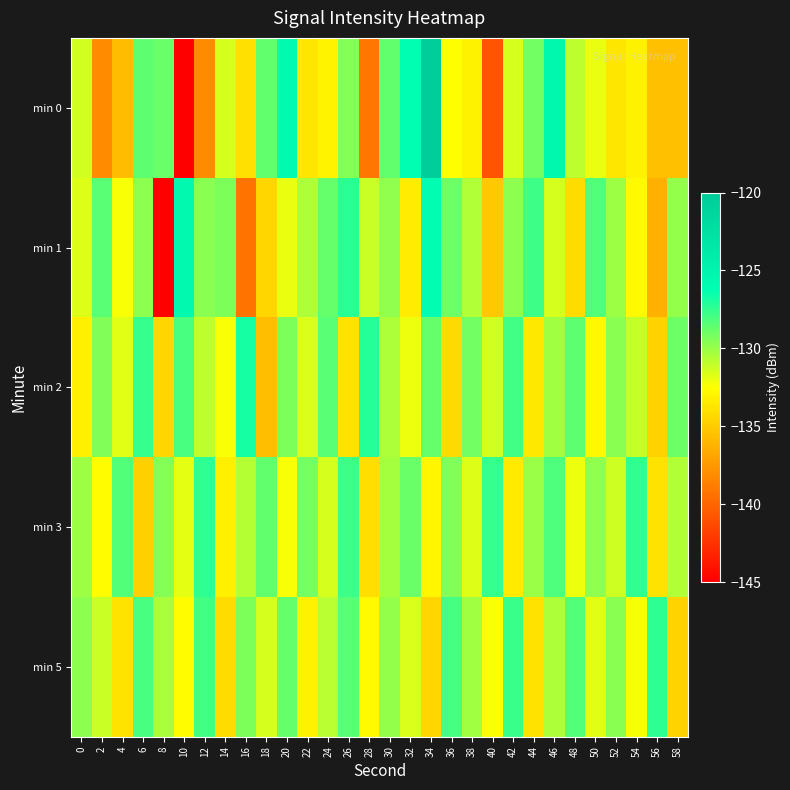

Which series has the largest total across all categories?

min 3